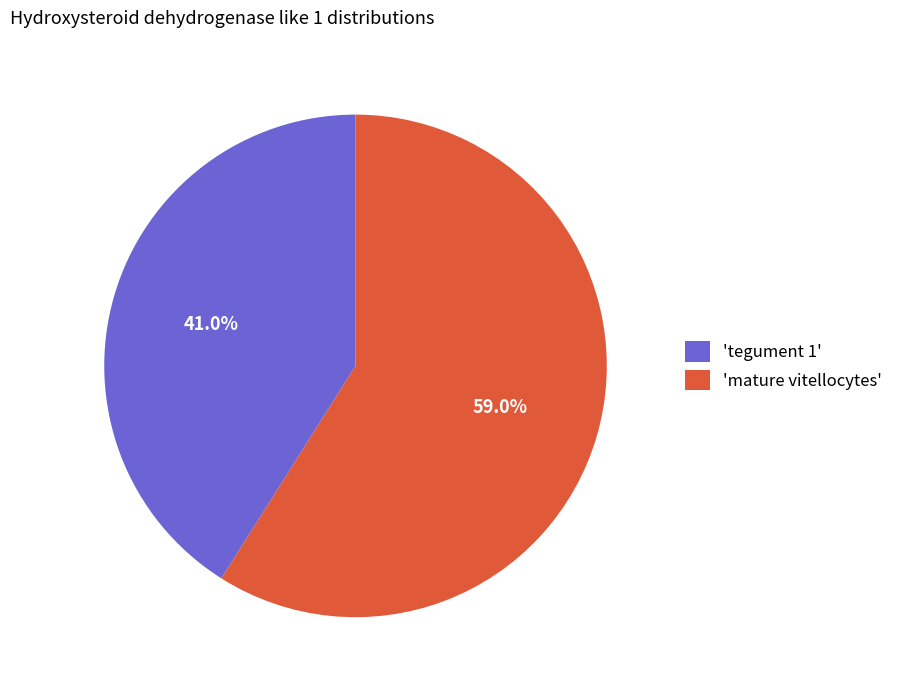

Is there any slice that represents more than half of the pie?

Yes